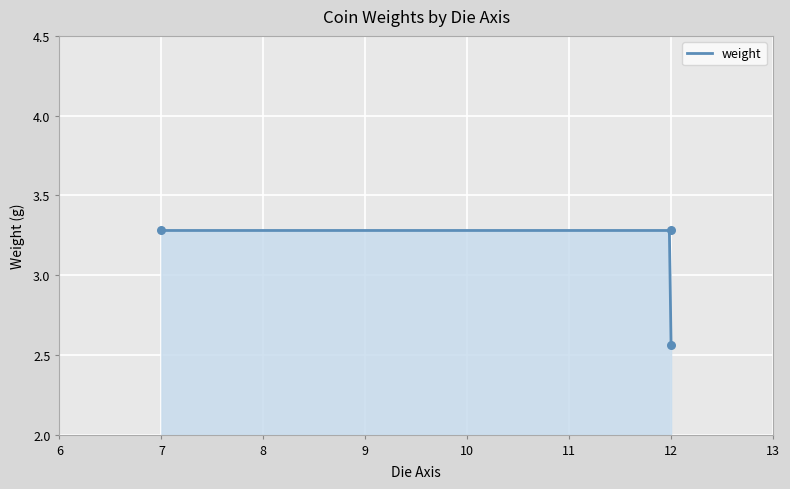

What is the change in value from 7 to 12?

-0.7